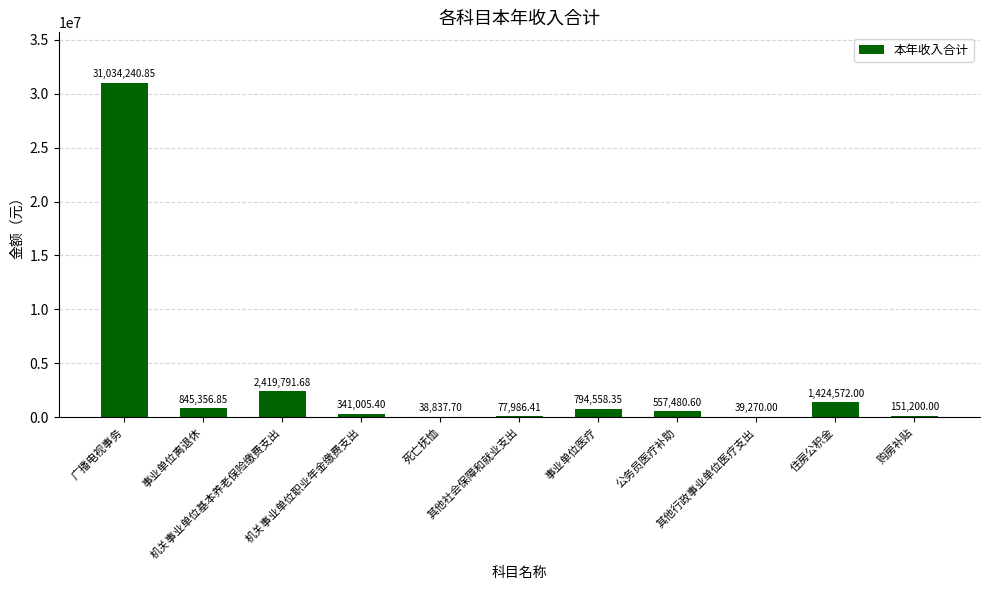

Which has a higher value, 其他行政事业单位医疗支出 or 住房公积金?

住房公积金